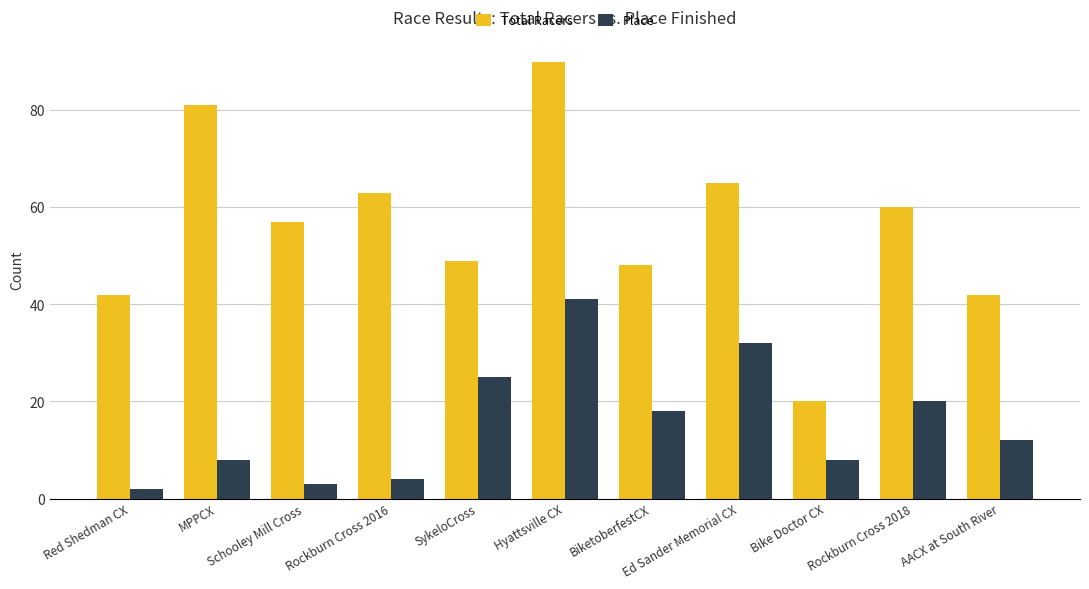

The Place series shows 4 at Rockburn Cross 2016. True or false?

True